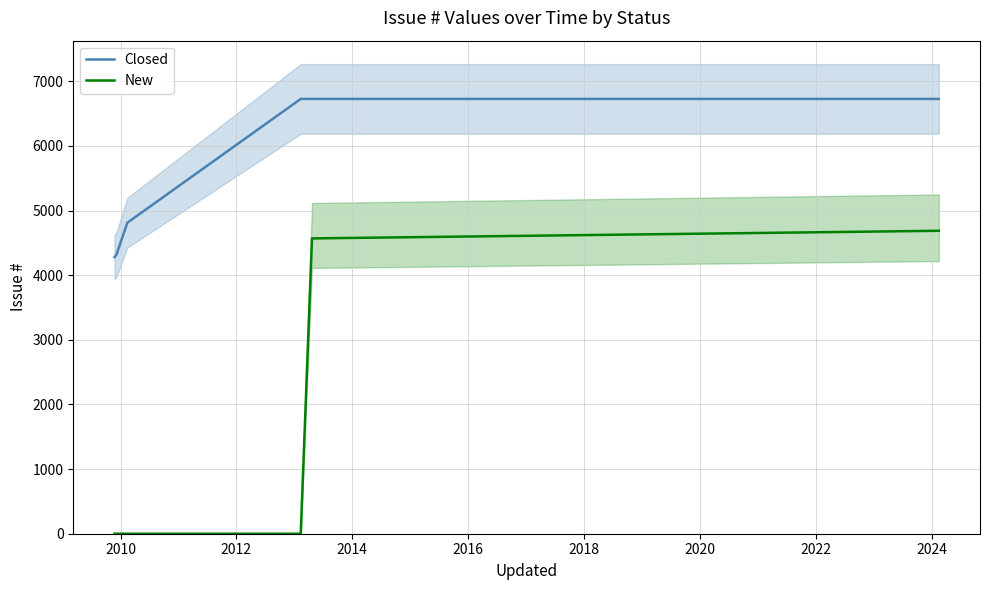

How many lines are shown in the chart?

2